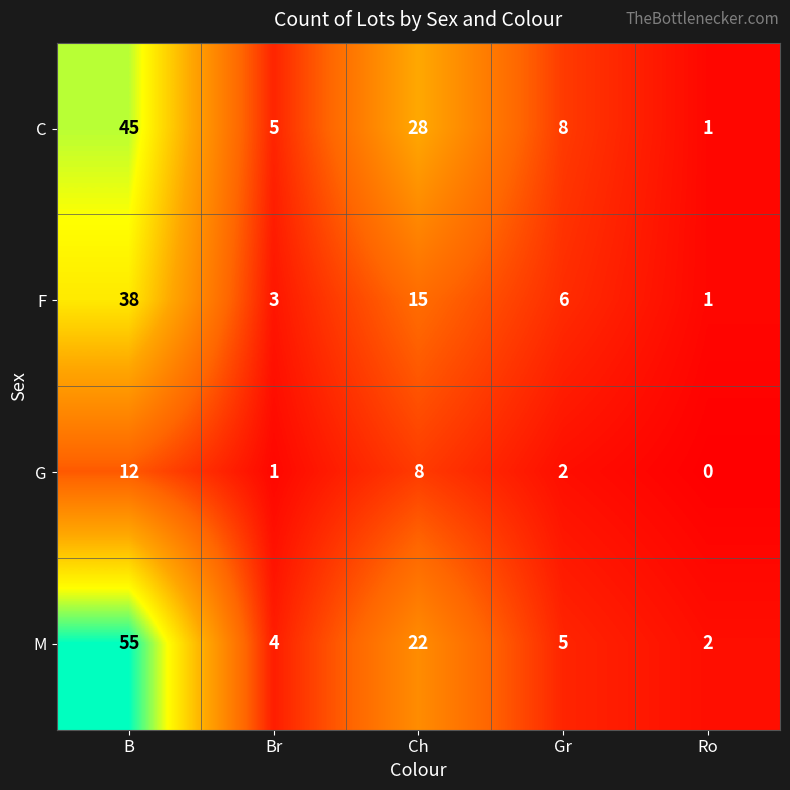

Which series changed the most between Br and Ch?

C